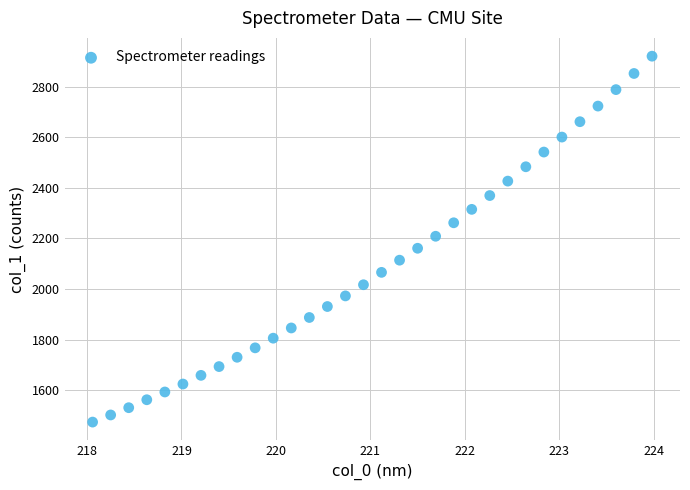

What is the range of X values (max minus min)?

5.9